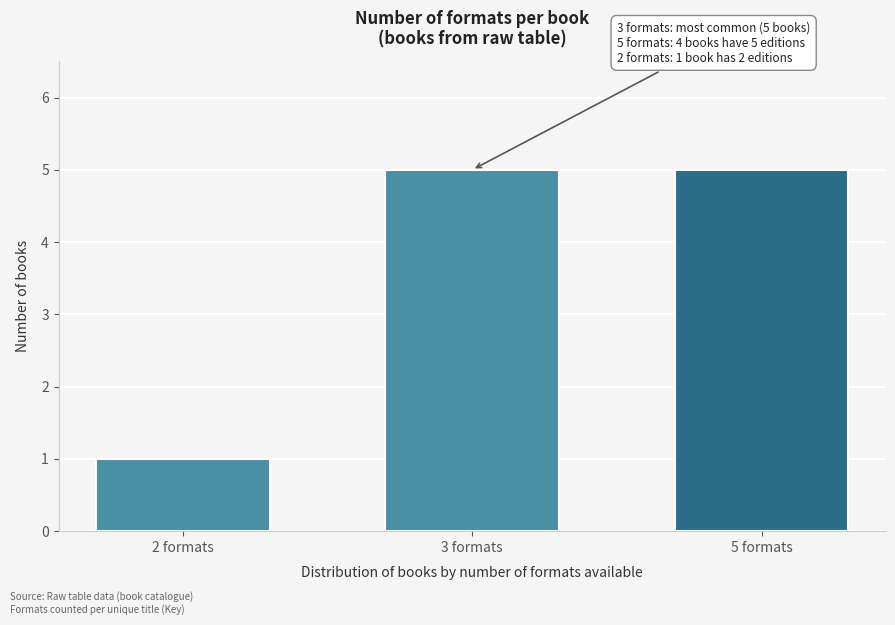

Reading left to right, transcribe all the data shown in this chart.

2 formats=1	3 formats=5	5 formats=5